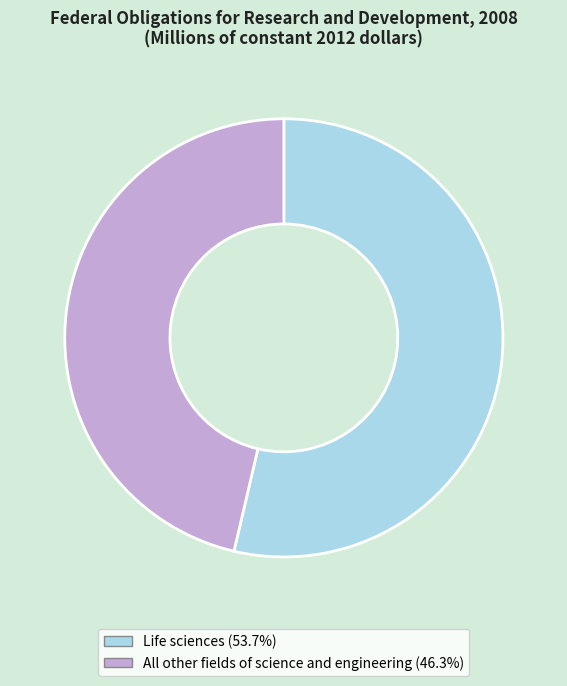

Between All other fields of science and engineering and Life sciences, which is larger?

Life sciences